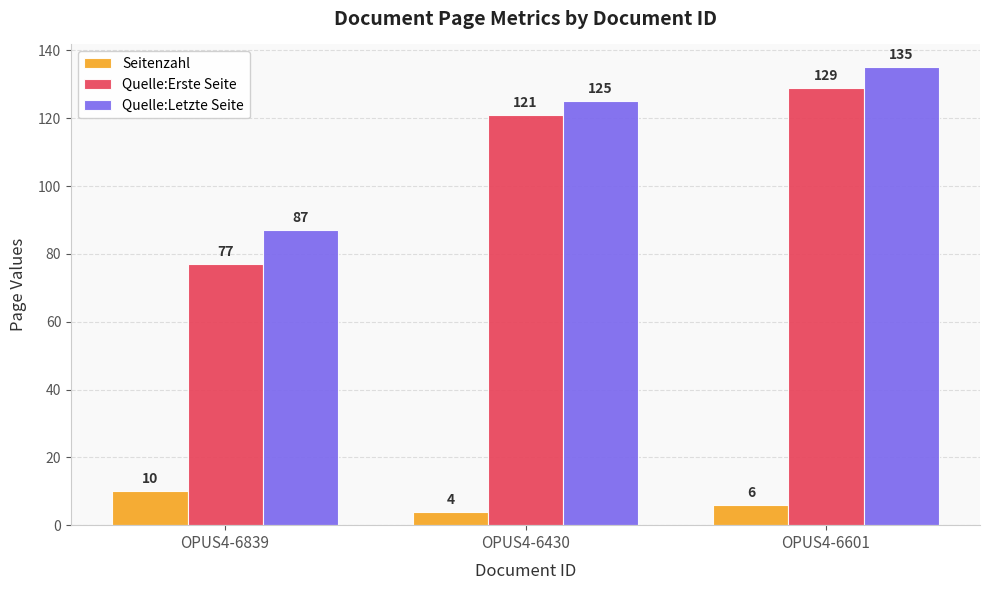

Reading left to right, transcribe all the data shown in this chart.

Seitenzahl: OPUS4-6839=10	OPUS4-6430=4	OPUS4-6601=6
Quelle:Erste Seite: OPUS4-6839=77	OPUS4-6430=121	OPUS4-6601=129
Quelle:Letzte Seite: OPUS4-6839=87	OPUS4-6430=125	OPUS4-6601=135